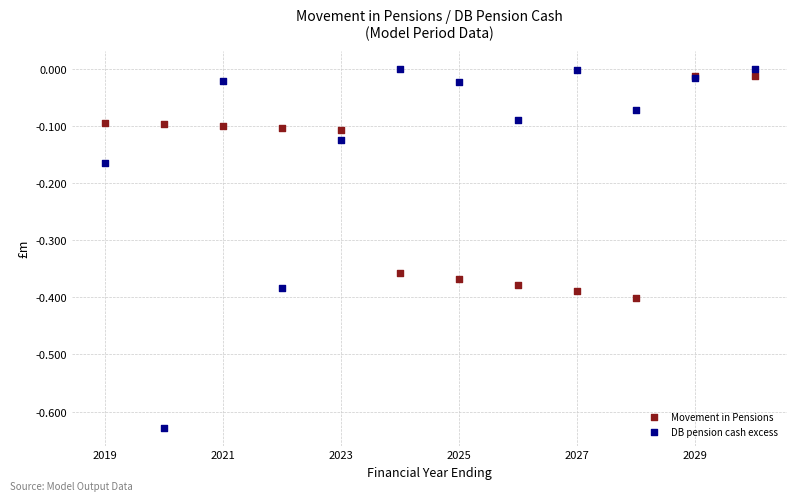

Which series has the widest spread of Y values?

DB pension cash excess